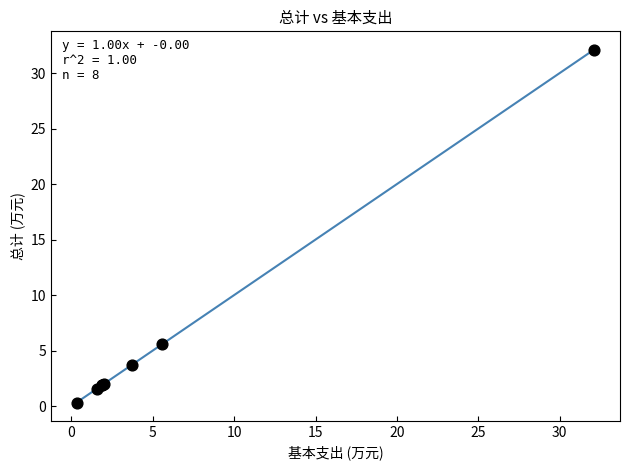

What Y value in the scatter plot is closest to 16?

5.6